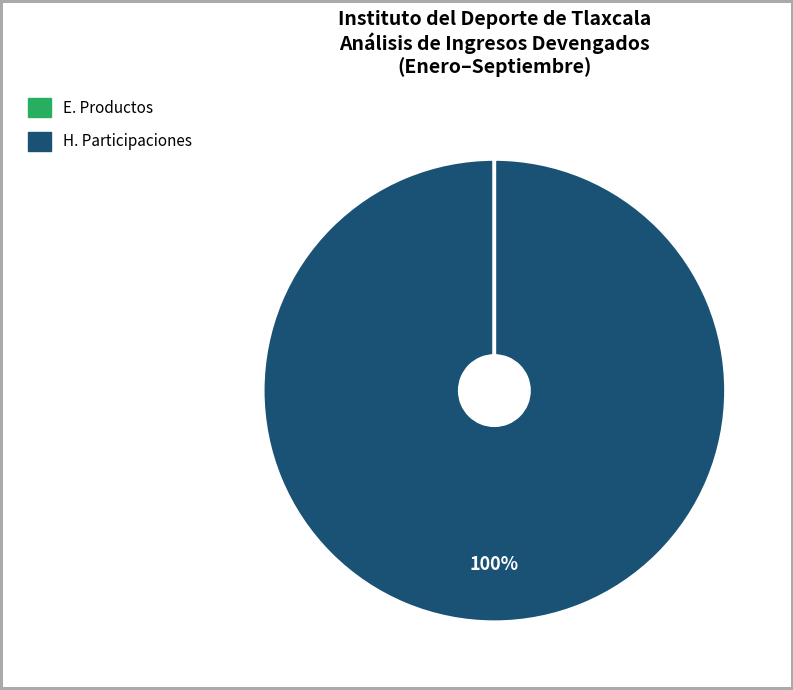

To the nearest percent, what is the difference between the largest and smallest slice percentages?

100%